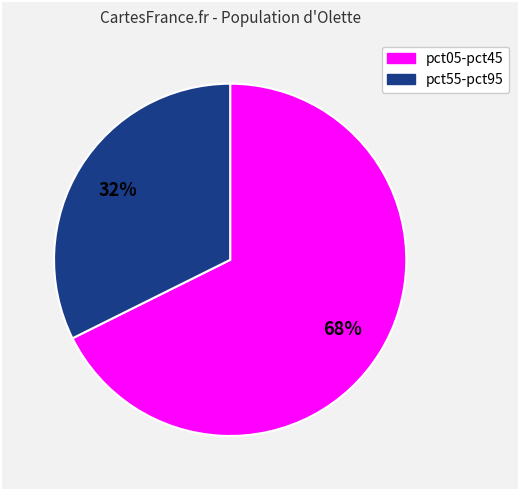

Is there a majority slice in this chart?

Yes